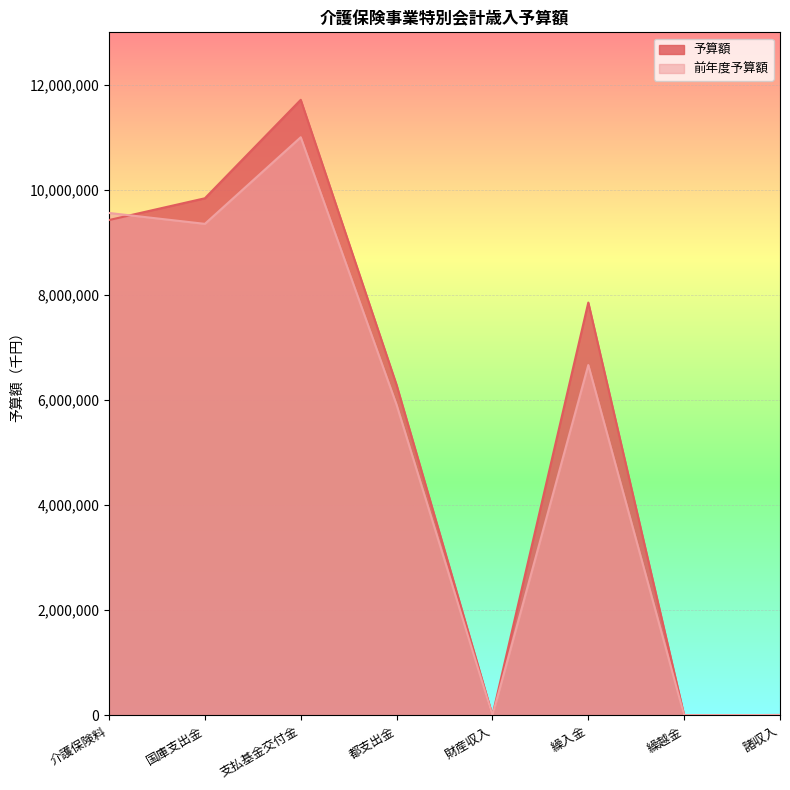

Where do 前年度予算額 and 予算額 first cross each other?

介護保険料 and 国庫支出金